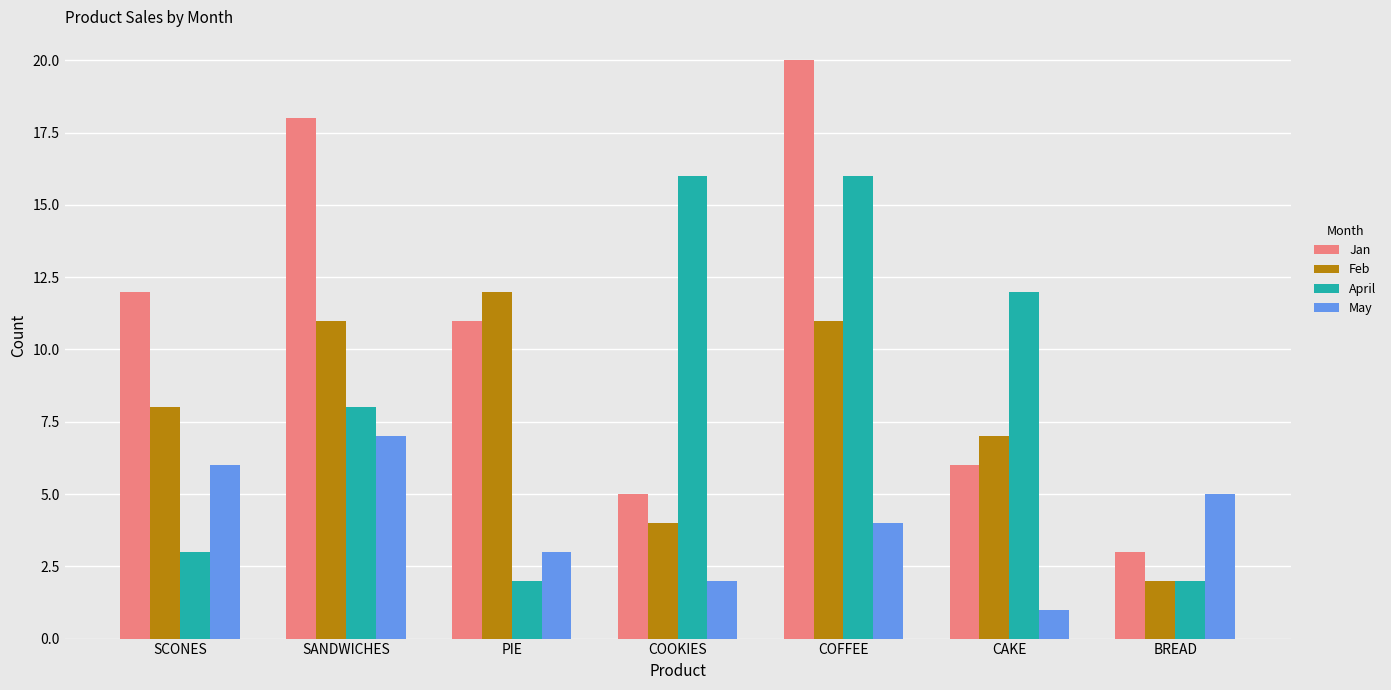

Reading left to right, transcribe all the data shown in this chart.

Jan: SCONES=12	SANDWICHES=18	PIE=11	COOKIES=5	COFFEE=20	CAKE=6	BREAD=3
Feb: SCONES=8	SANDWICHES=11	PIE=12	COOKIES=4	COFFEE=11	CAKE=7	BREAD=2
April: SCONES=3	SANDWICHES=8	PIE=2	COOKIES=16	COFFEE=16	CAKE=12	BREAD=2
May: SCONES=6	SANDWICHES=7	PIE=3	COOKIES=2	COFFEE=4	CAKE=1	BREAD=5